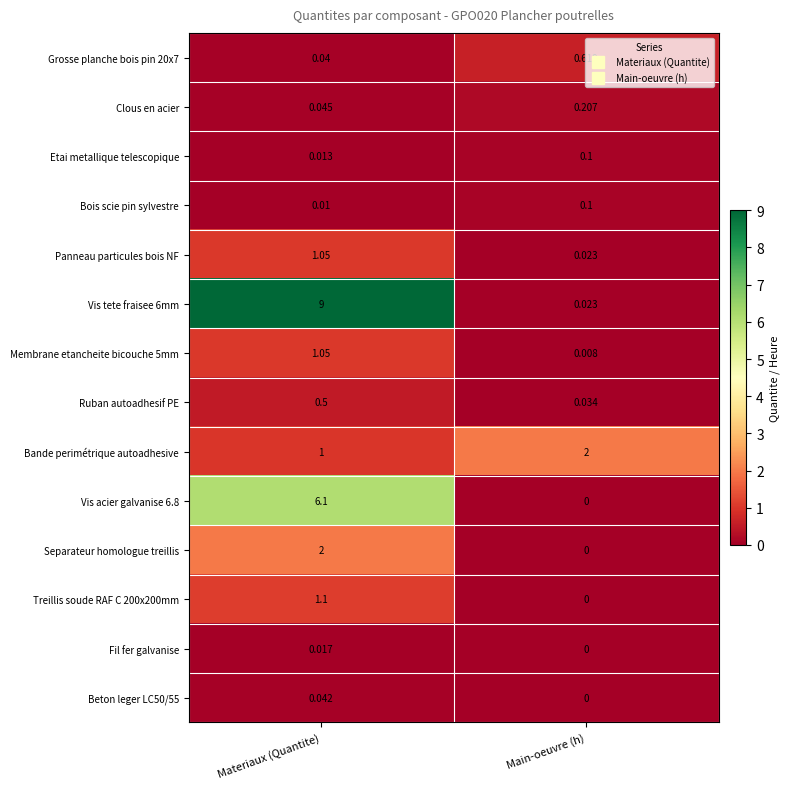

Rank the categories by Vis acier galvanise 6.8 value from highest to lowest.

Materiaux (Quantite), Main-oeuvre (h)